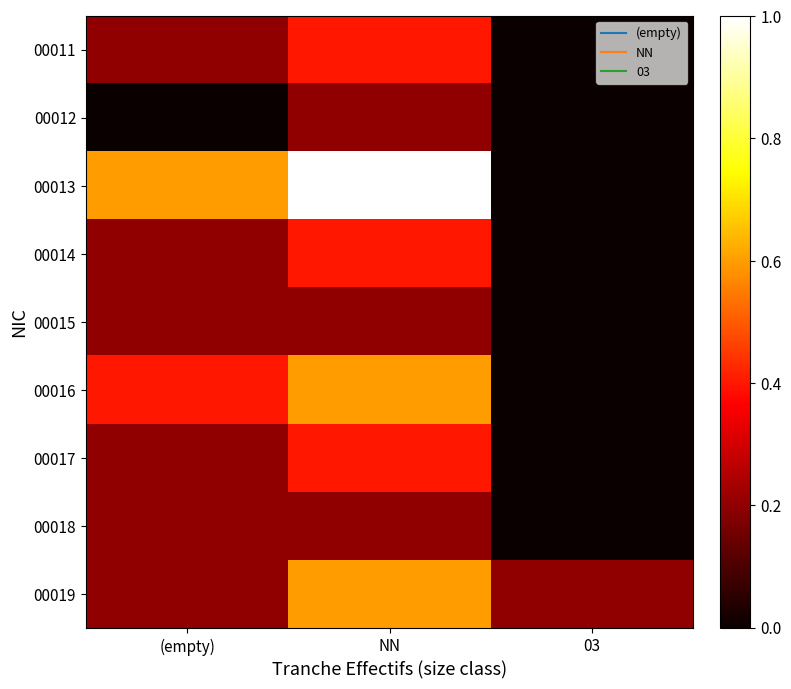

List the series in order of their peak value, highest first.

00013, 00016, 00019, 00011, 00014, 00017, 00012, 00015, 00018